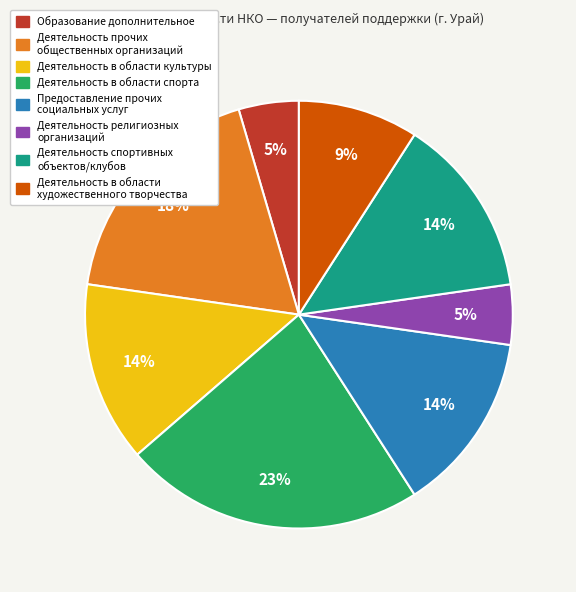

Is it true that Деятельность спортивных объектов/клубов is 14% of the pie?

True